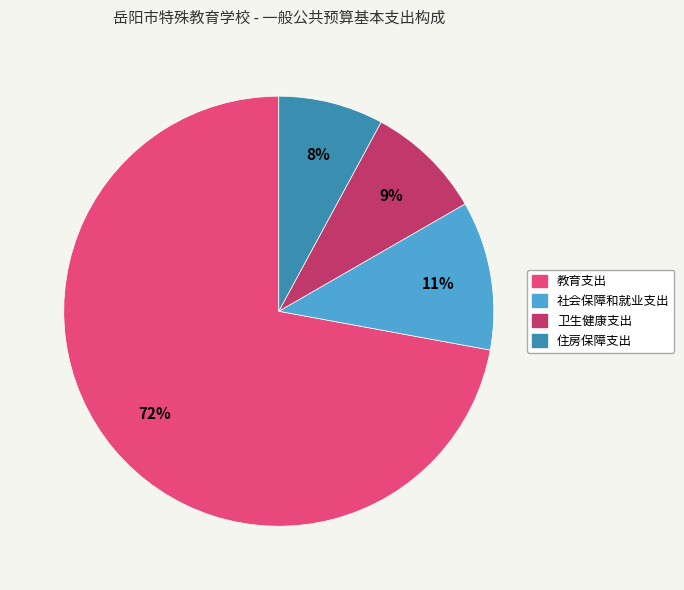

What percentage is the 社会保障和就业支出 slice, to the nearest percent?

11%